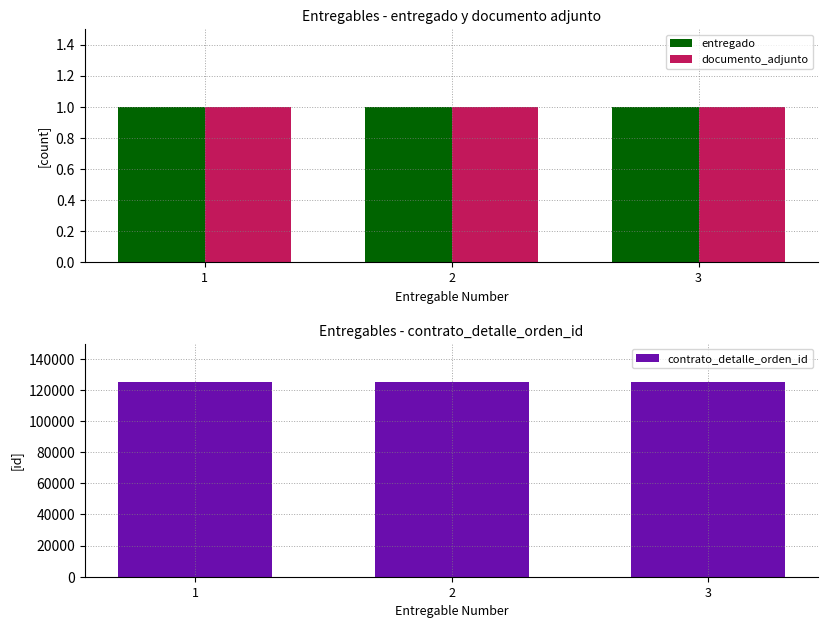

At how many categories does at least one series exceed 73719?

3